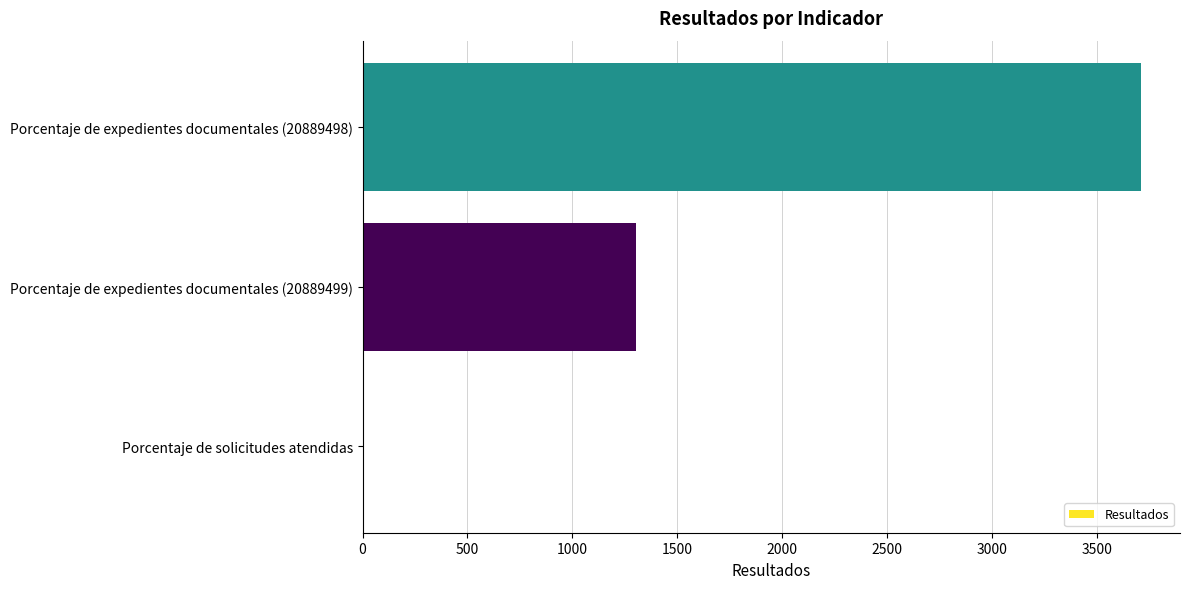

What is the maximum value shown in the chart?

3712